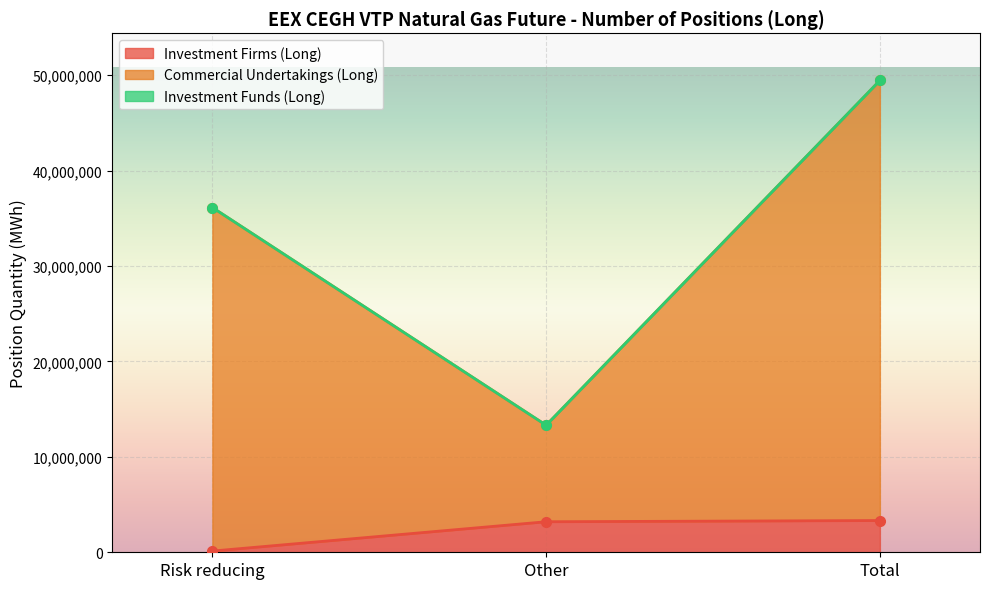

Which category has the lowest value across all series?

Risk reducing